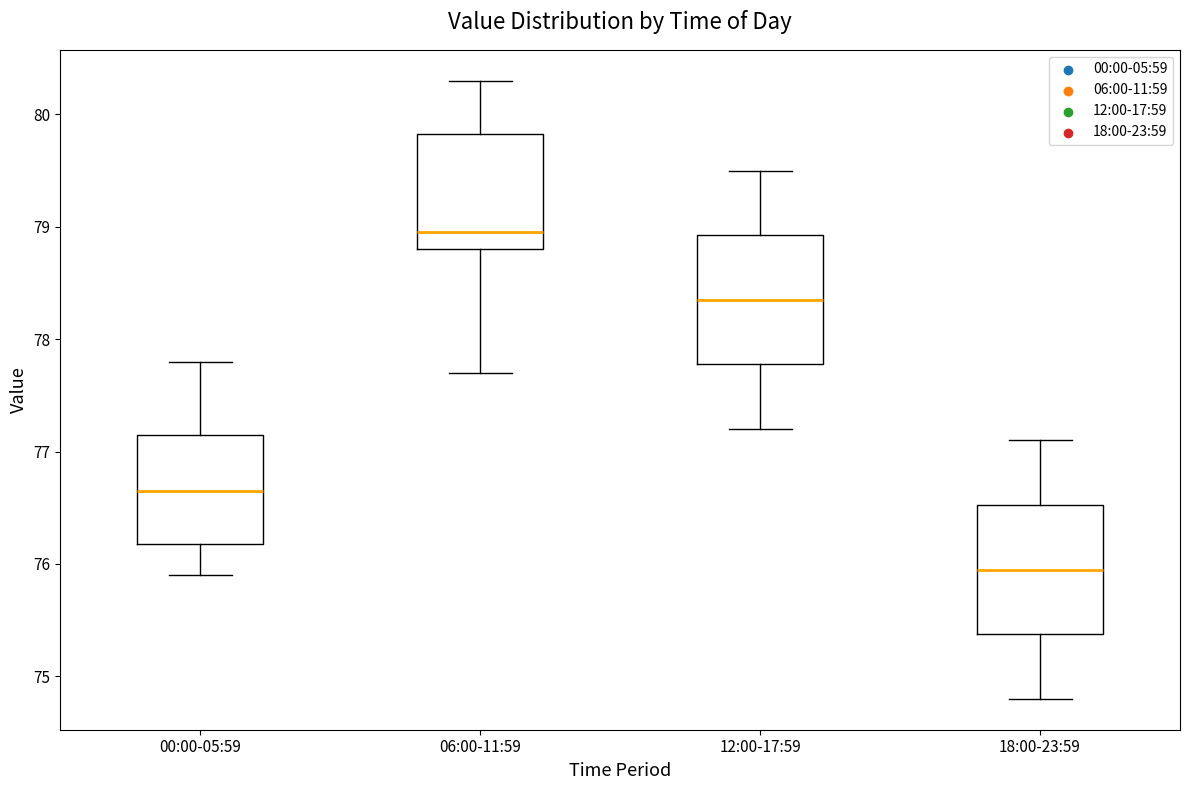

Which box has the highest median line?

06:00-11:59